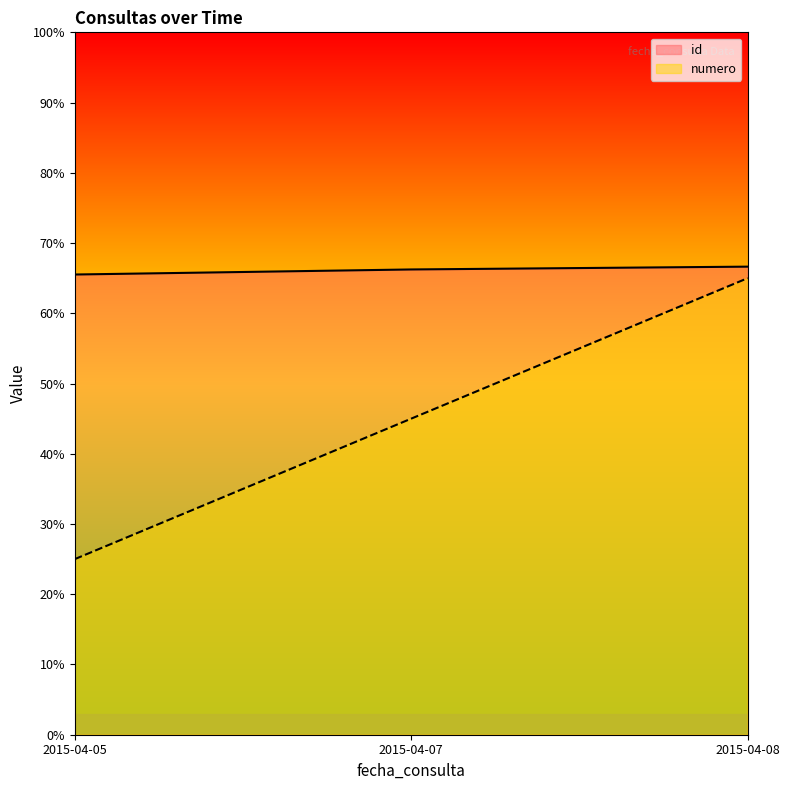

Rank the series at 2015-04-08 from highest to lowest value.

id, numero